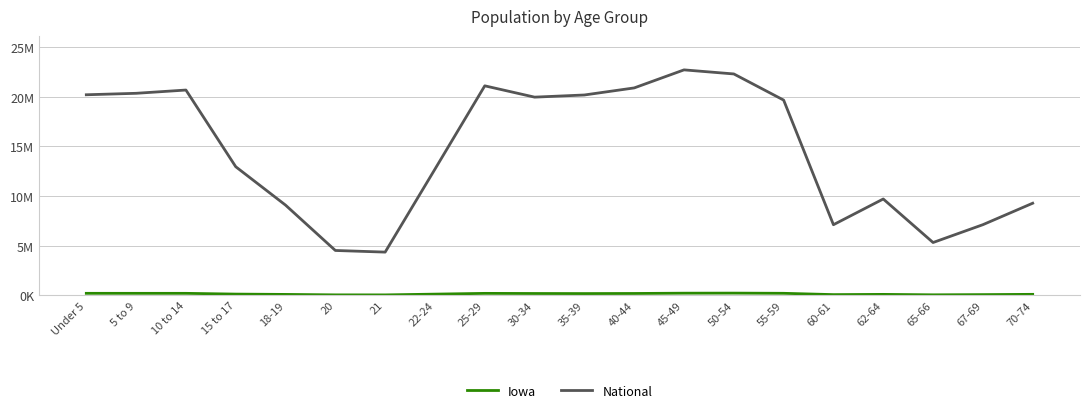

At which label is National closest to 13531442?

15 to 17